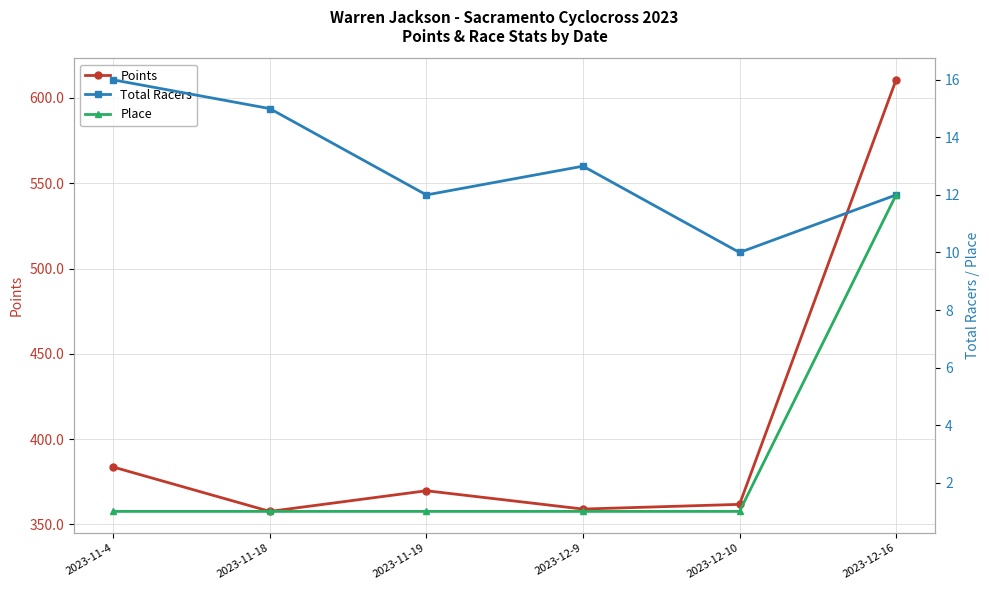

What value does the Points series have at 2023-11-4?

383.6